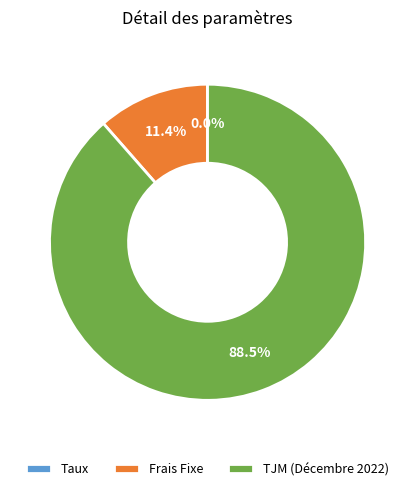

Which has a higher value, Frais Fixe or TJM (Décembre 2022)?

TJM (Décembre 2022)